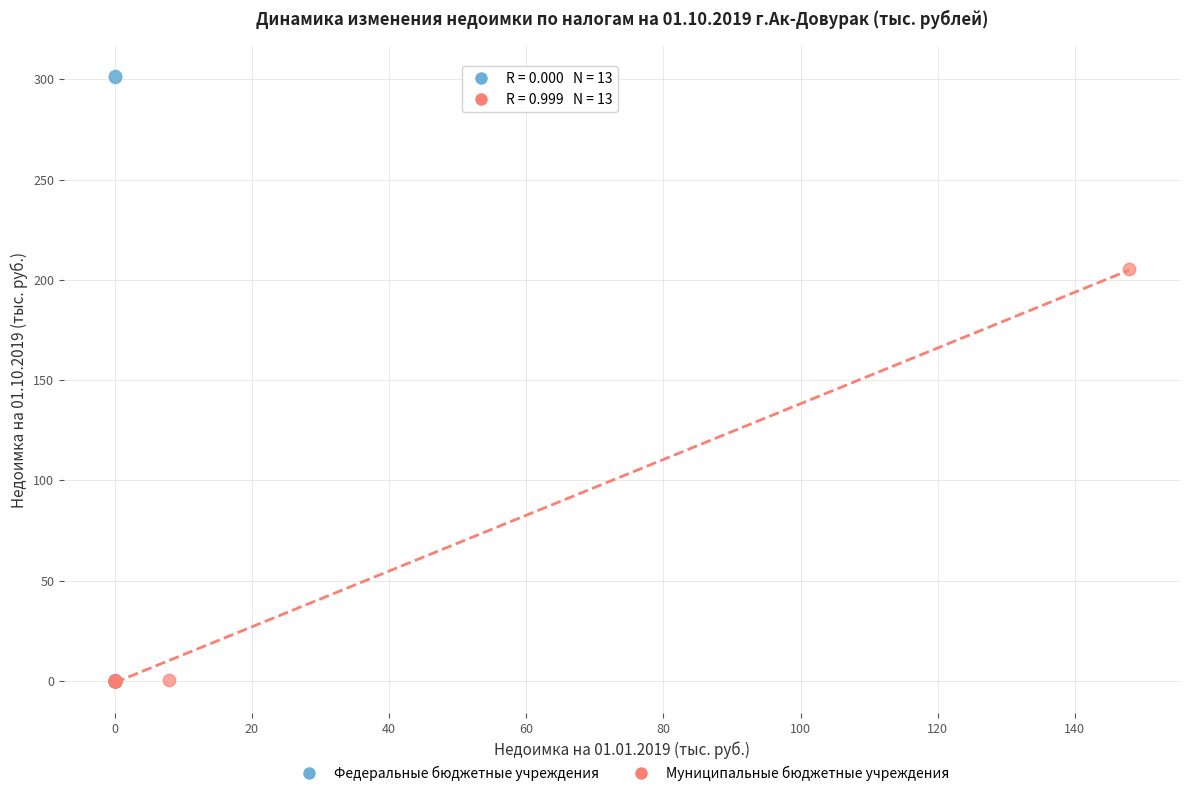

Which series has the largest Y range (max minus min)?

Федеральные бюджетные учреждения